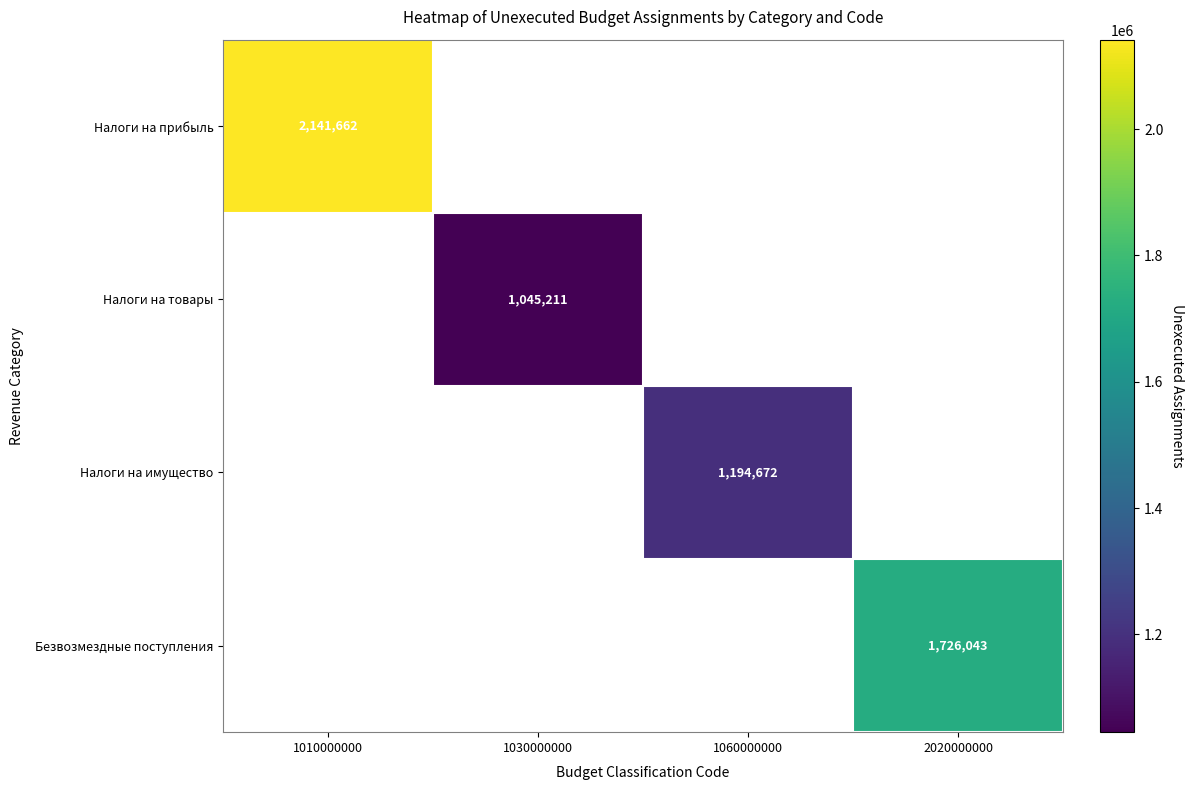

What is the minimum value for Налоги на прибыль?

2141662.1